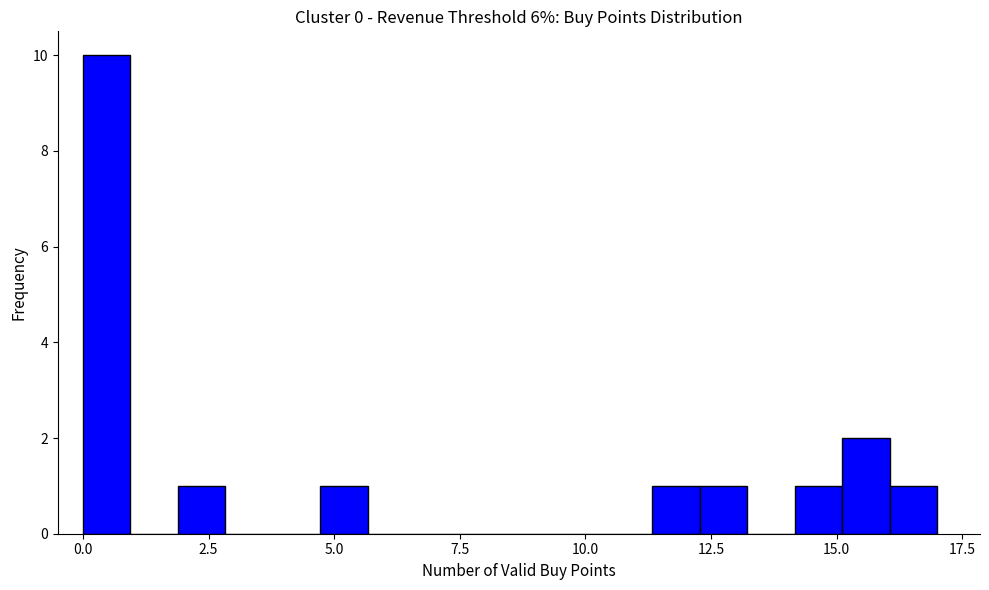

Read against the x-axis, roughly where is the centre of the tallest bar?

0.5